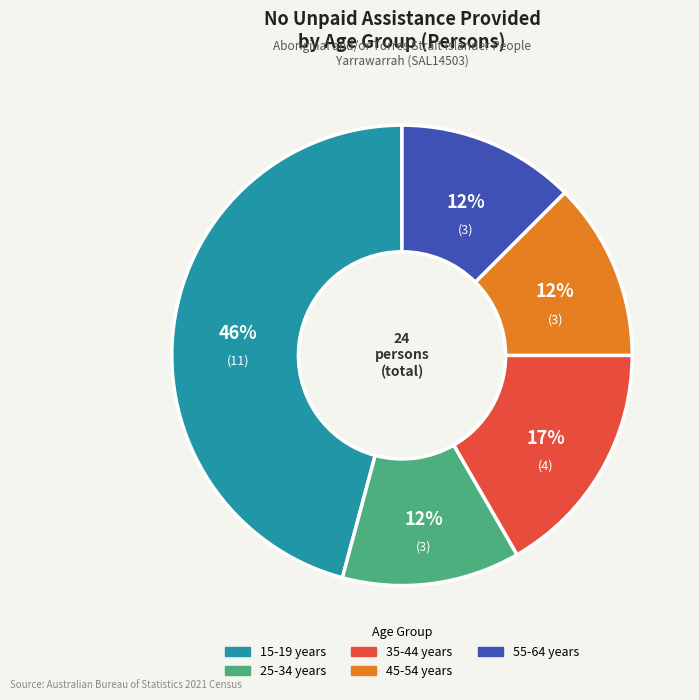

To the nearest percent, what portion does 15-19 years represent?

46%